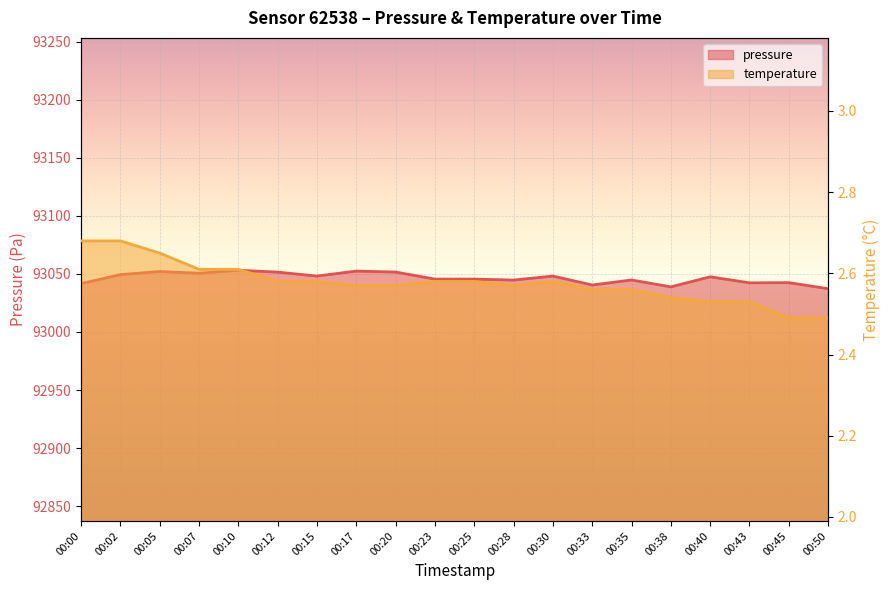

What is the difference between the pressure values at 00:15 and 00:10?

5.0